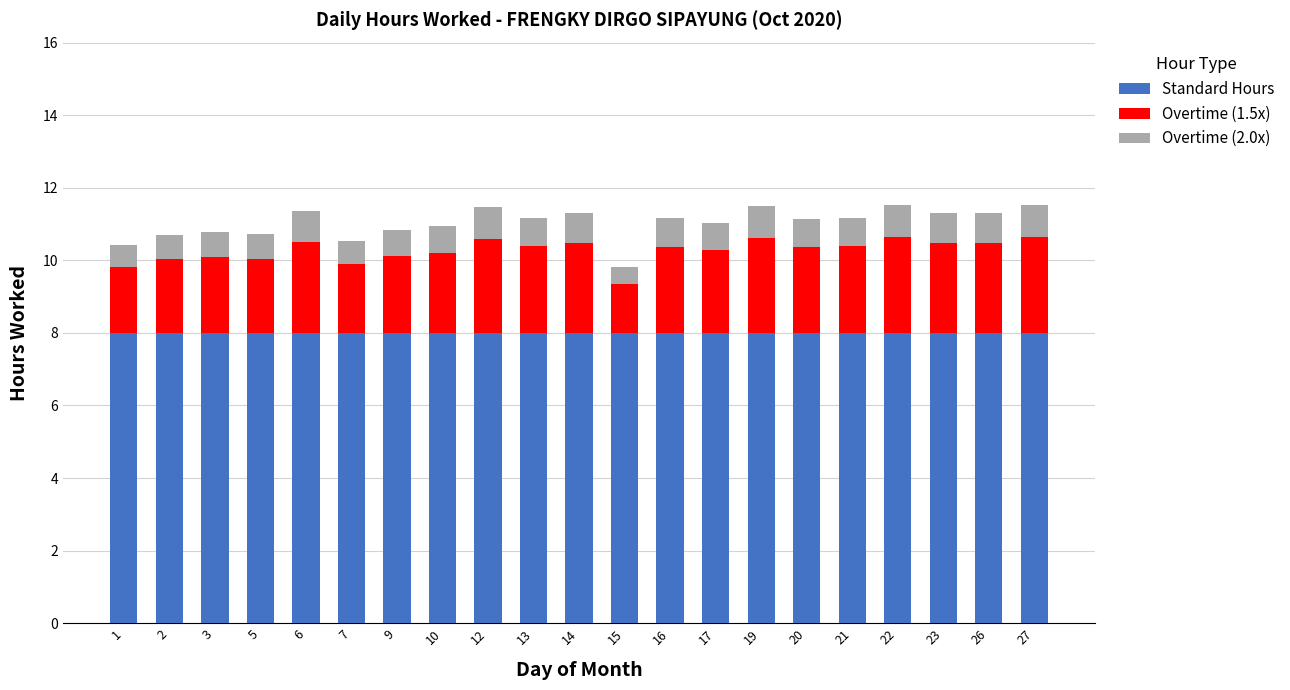

What is the maximum value for Standard Hours?

8.0